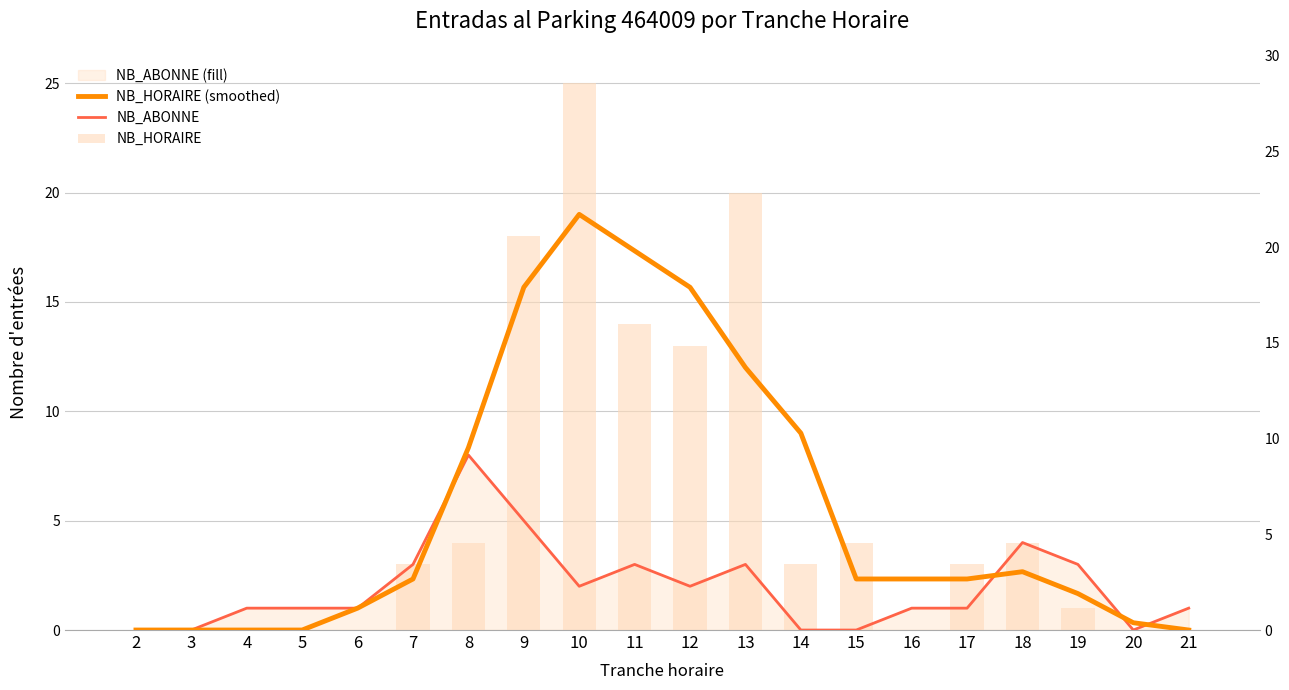

How many values in the NB_HORAIRE (smoothed) series exceed 2?

12